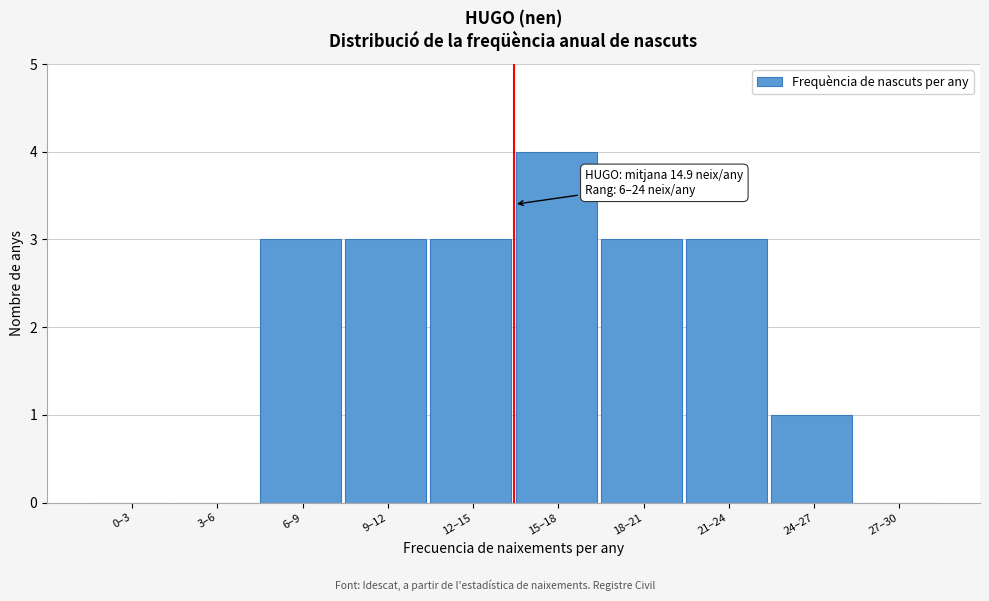

Reading left to right, extract all data points from this chart.

0–3=0	3–6=0	6–9=3	9–12=3	12–15=3	15–18=4	18–21=3	21–24=3	24–27=1	27–30=0